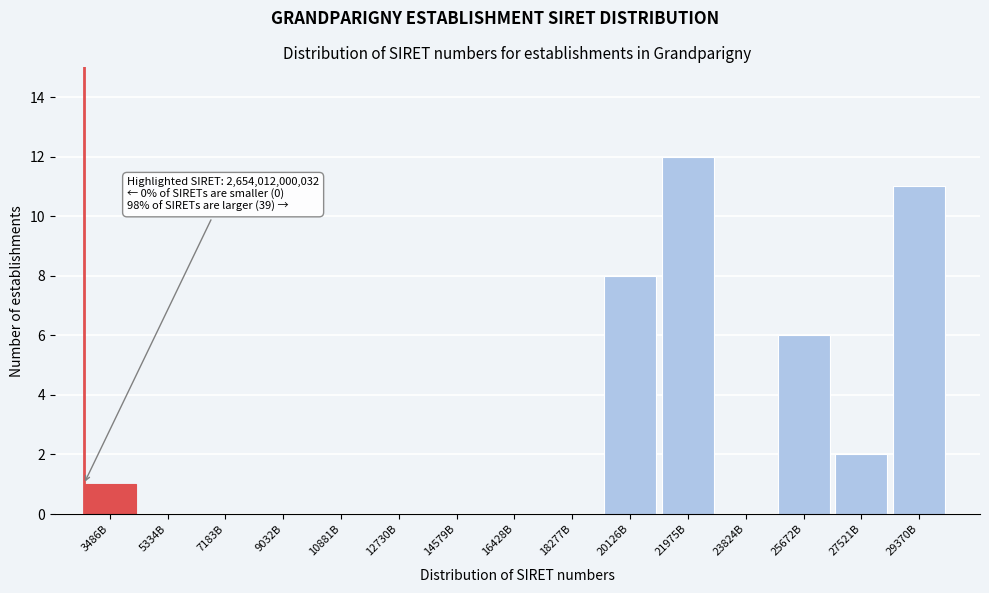

Reading left to right, extract all data points from this chart.

3486B=1	5334B=0	7183B=0	9032B=0	10881B=0	12730B=0	14579B=0	16428B=0	18277B=0	20126B=8	21975B=12	23824B=0	25672B=6	27521B=2	29370B=11